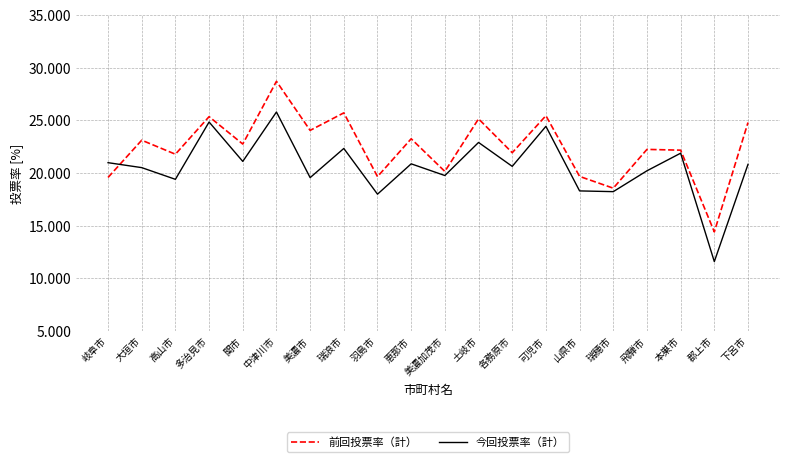

Read the 今回投票率（計） value at 可児市.

24.4